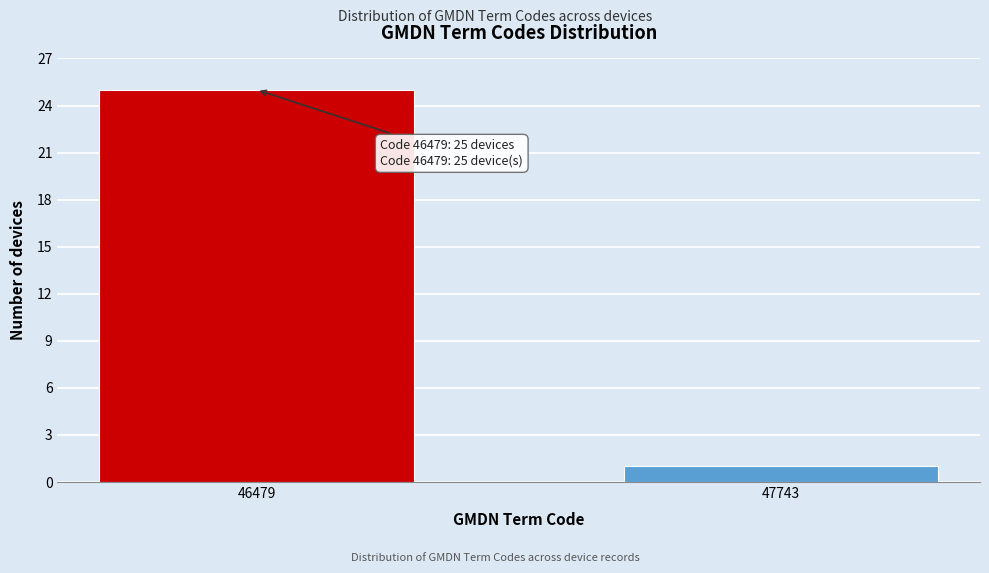

Reading right to left, list all the values displayed in this chart.

1	25